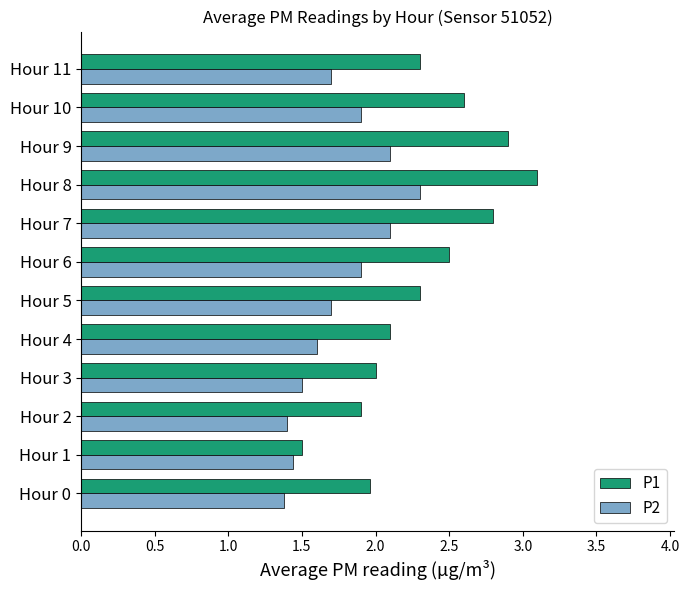

At which category does the chart reach its peak across all series?

Hour 8